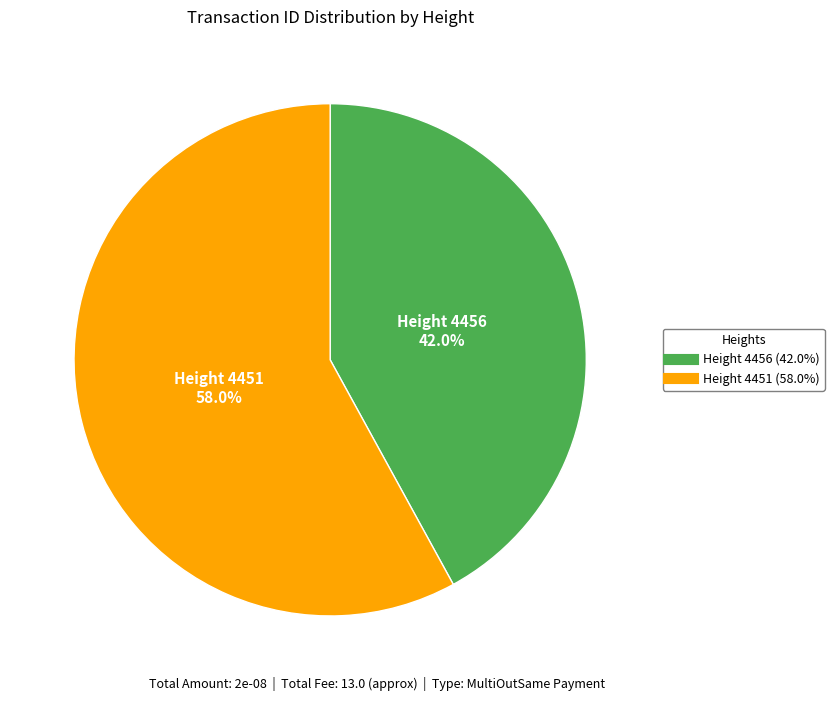

Does any single category account for the majority?

Yes